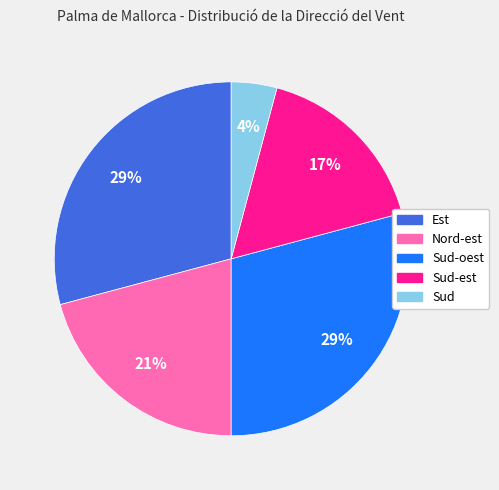

How many segments does this pie chart have?

5